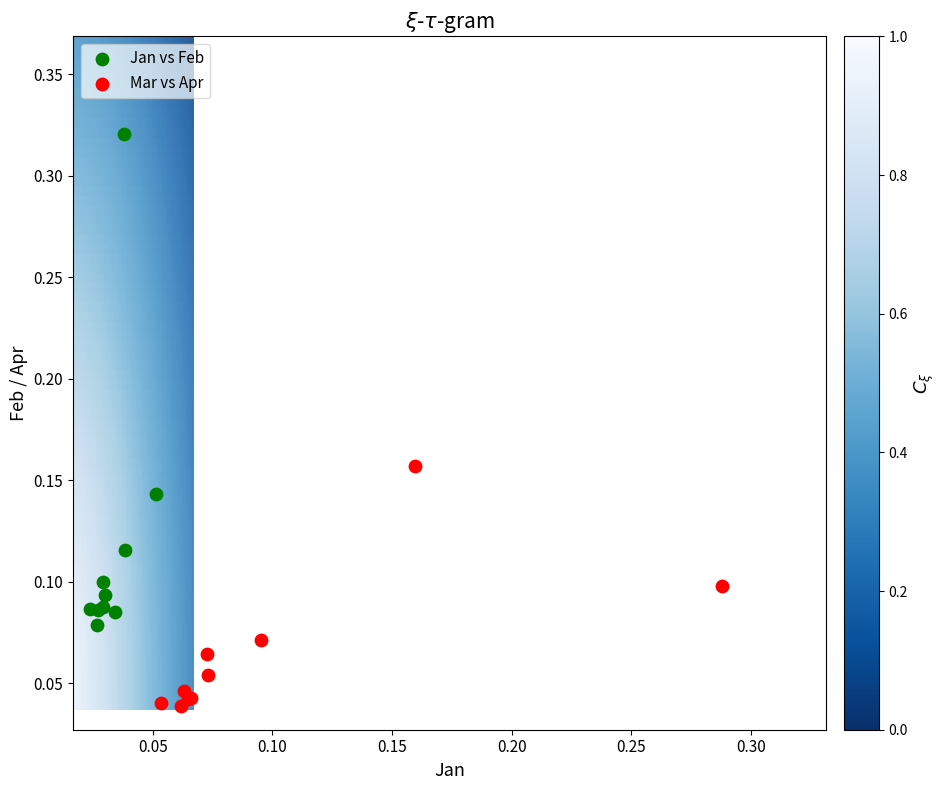

Which series contains the highest Y value?

Jan vs Feb